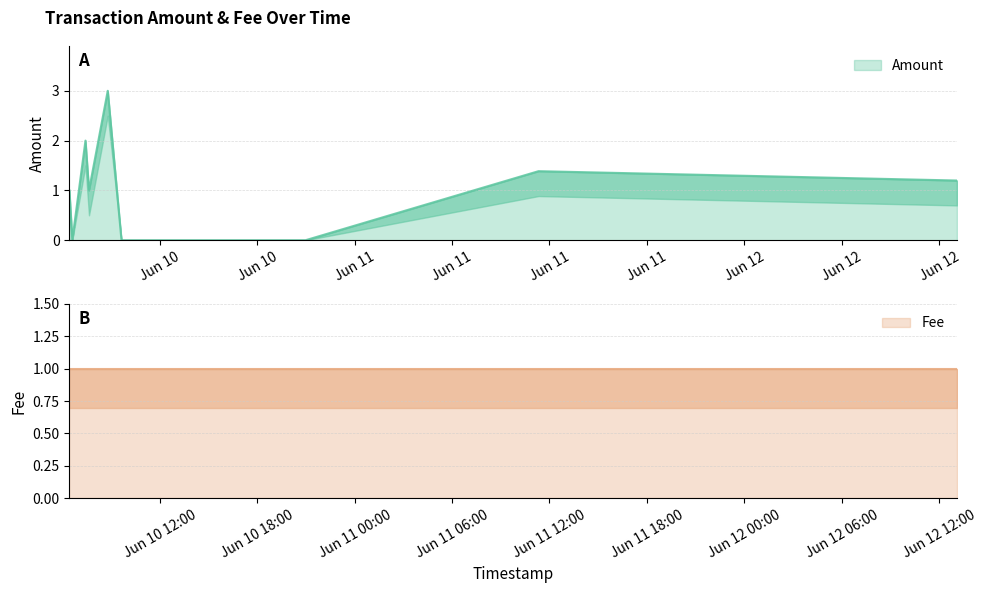

Is it true that Amount equals 0.0 at 2017-06-10 09:38:30?

True